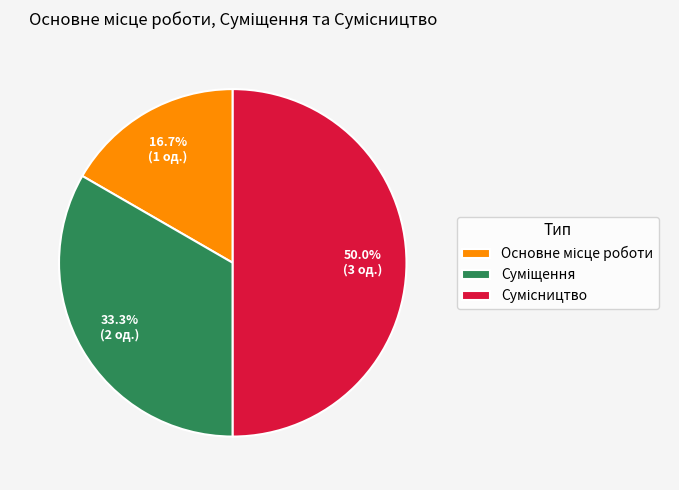

Do Суміщення and Сумісництво together represent more than half of the pie?

Yes